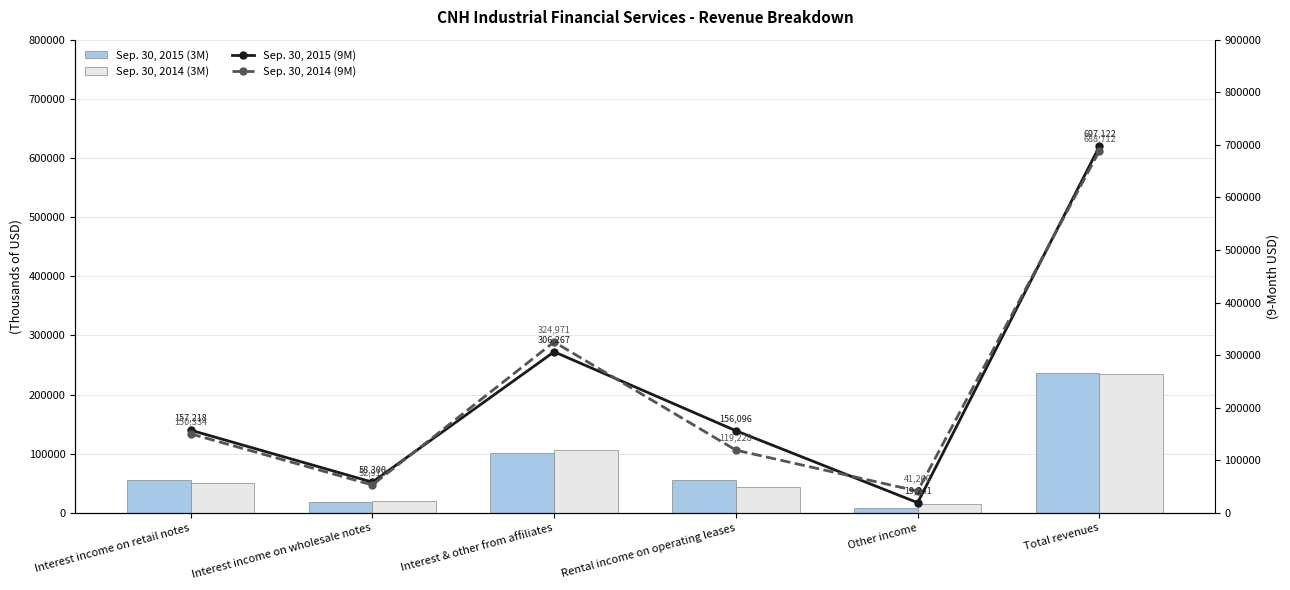

Is the value of Sep. 30, 2015 (9M) at Other income greater than the value of Sep. 30, 2015 (3M) at Interest income on wholesale notes?

Yes